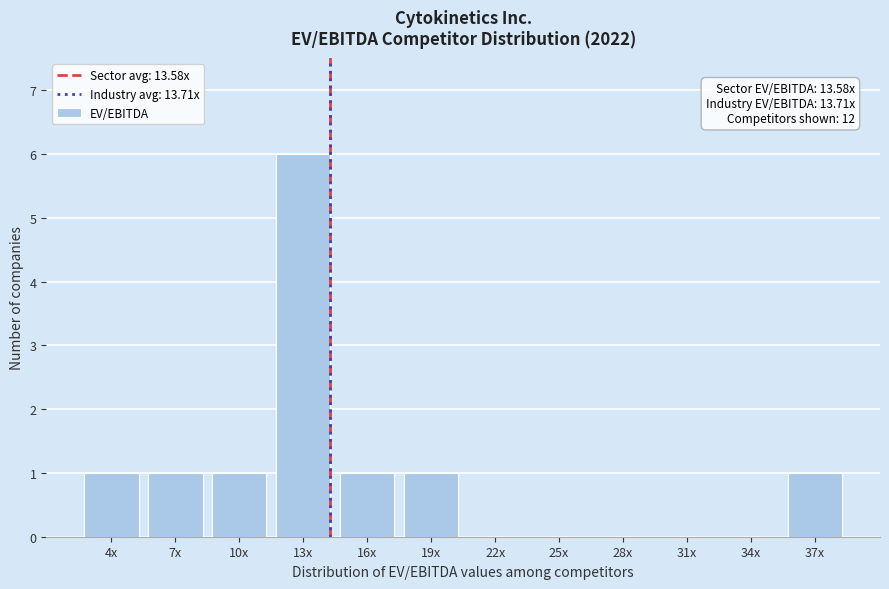

Reading right to left, transcribe all the data shown in this chart.

37x=1	34x=0	31x=0	28x=0	25x=0	22x=0	19x=1	16x=1	13x=6	10x=1	7x=1	4x=1